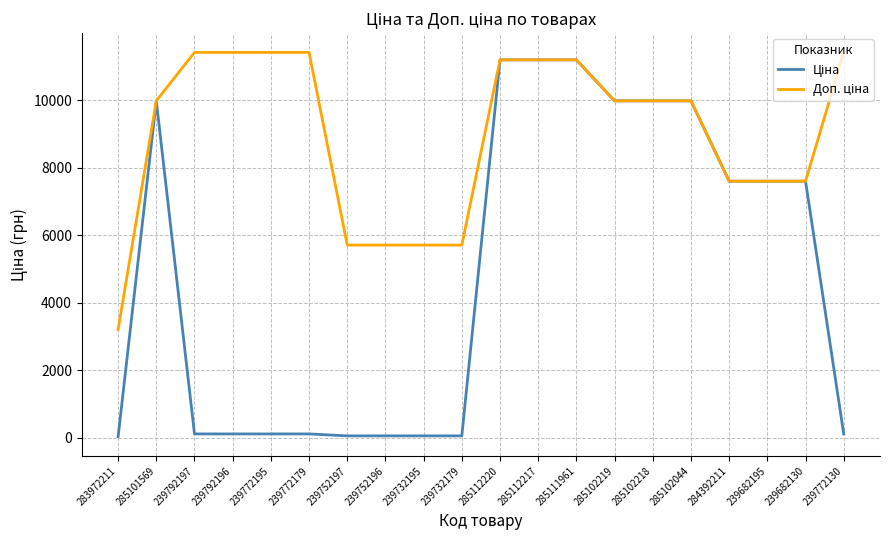

Does the chart display data point markers on the line(s)?

No